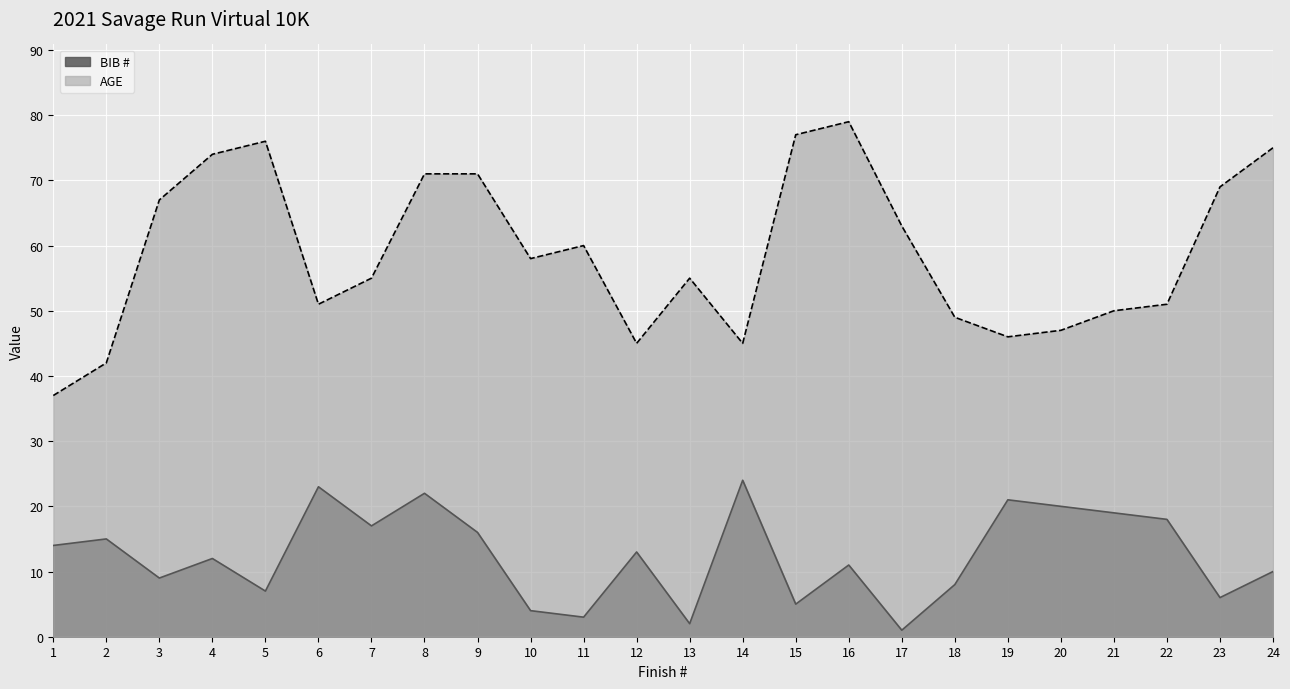

Rank the series at 24 from lowest to highest value.

BIB #, AGE